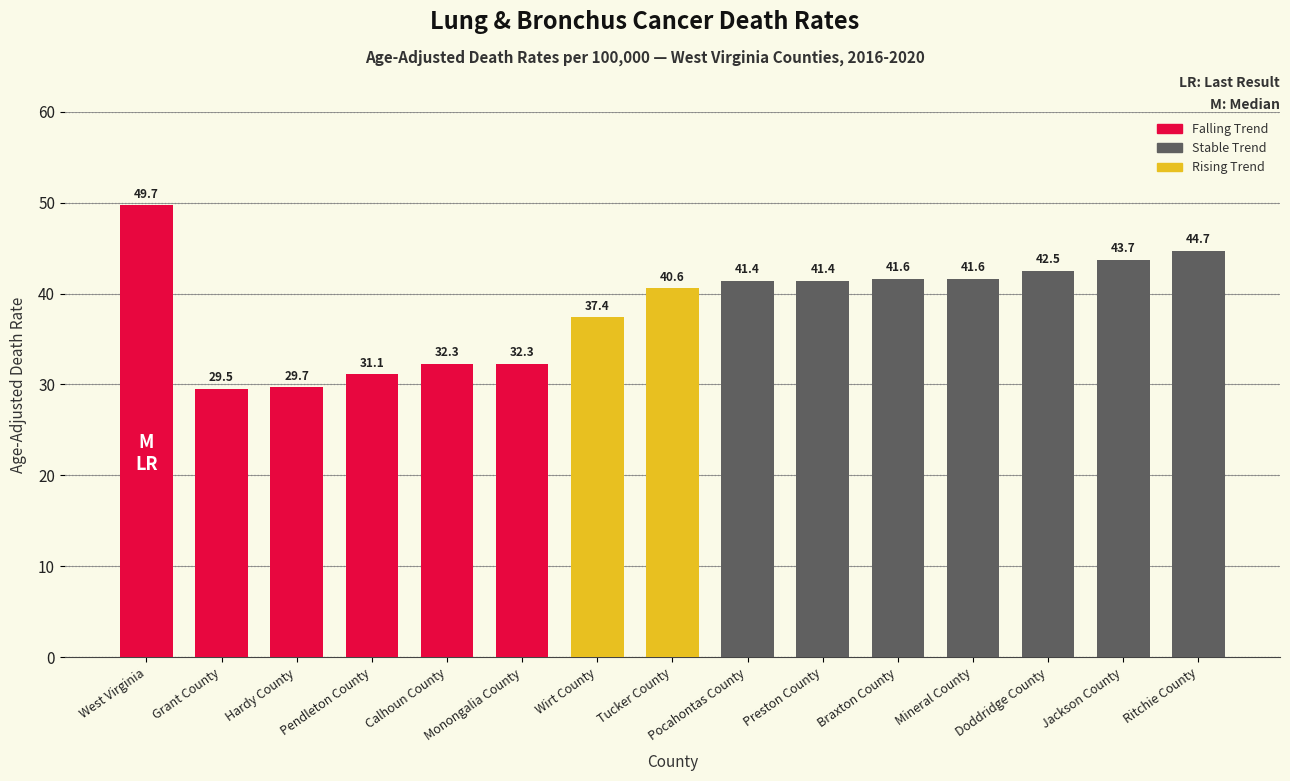

Between Pendleton County and Jackson County, which is larger?

Jackson County